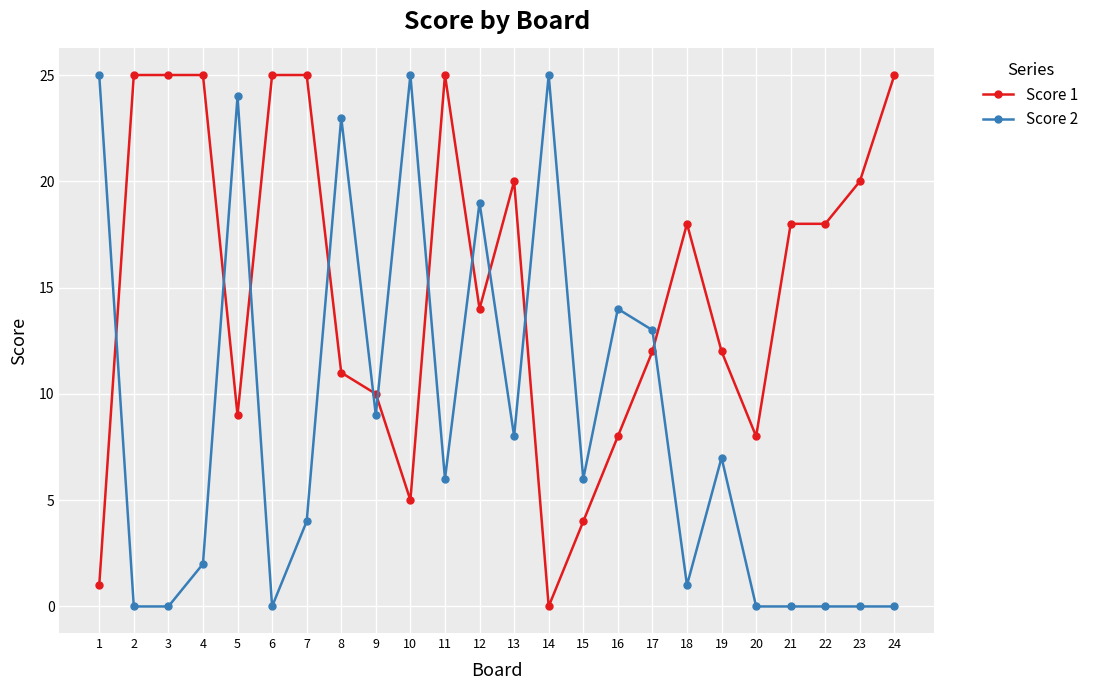

Which series has the largest total across all categories?

Score 1